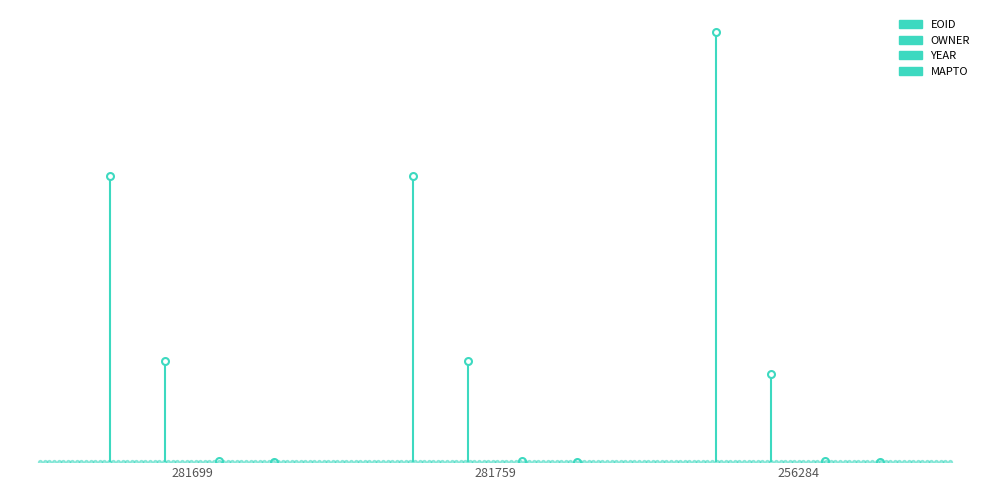

Which series has the largest total across all categories?

EOID